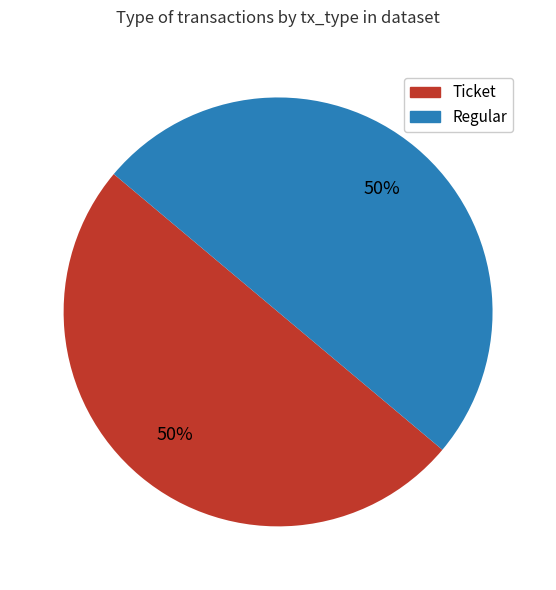

Approximately how many times larger is the value at Regular compared to Ticket?

1.0